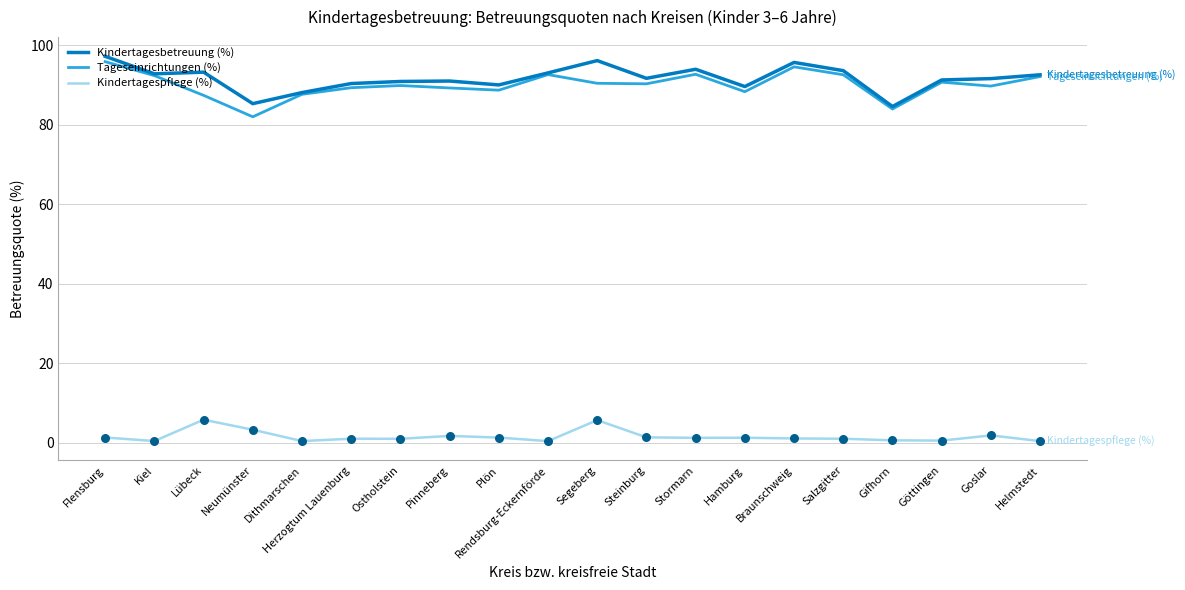

Which series has the largest total across all categories?

Kindertagesbetreuung (%)